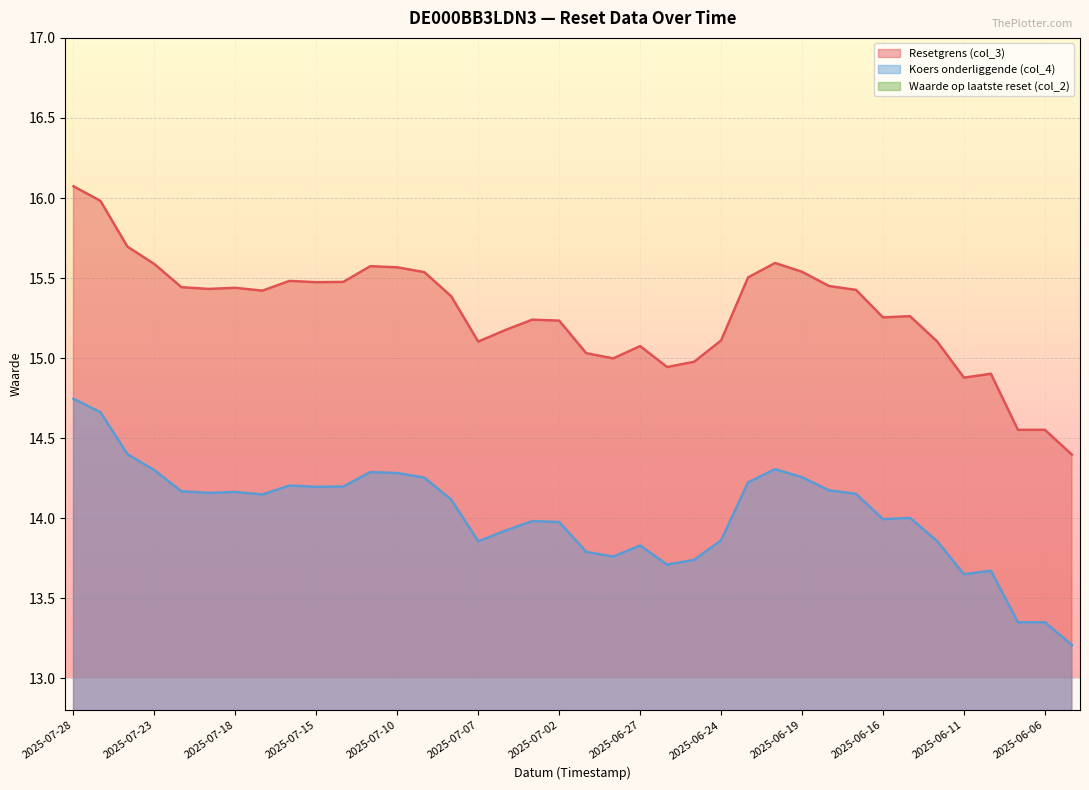

Reading right to left, extract all data points from this chart.

Resetgrens (col_3): 14.4	14.6	14.6	14.9	14.9	15.1	15.3	15.3	15.4	15.4	15.5	15.6	15.5	15.1	15.0	14.9	15.1	15.0	15.0	15.2	15.2	15.2	15.1	15.4	15.5	15.6	15.6	15.5	15.5	15.5	15.4	15.4	15.4	15.4	15.6	15.7	16.0	16.1
Koers onderliggende (col_4): 13.2	13.3	13.3	13.7	13.7	13.9	14.0	14.0	14.2	14.2	14.3	14.3	14.2	13.9	13.7	13.7	13.8	13.8	13.8	14.0	14.0	13.9	13.9	14.1	14.3	14.3	14.3	14.2	14.2	14.2	14.1	14.2	14.2	14.2	14.3	14.4	14.7	14.7
Waarde op laatste reset (col_2): 5.0	4.5	4.5	3.4	3.4	2.9	2.6	2.6	2.3	2.3	2.2	2.1	2.2	2.8	3.0	3.1	2.8	2.9	2.9	2.5	2.5	2.6	2.7	2.2	2.0	1.9	1.9	2.0	2.0	2.0	2.1	2.1	2.1	2.1	1.9	1.8	1.4	1.4